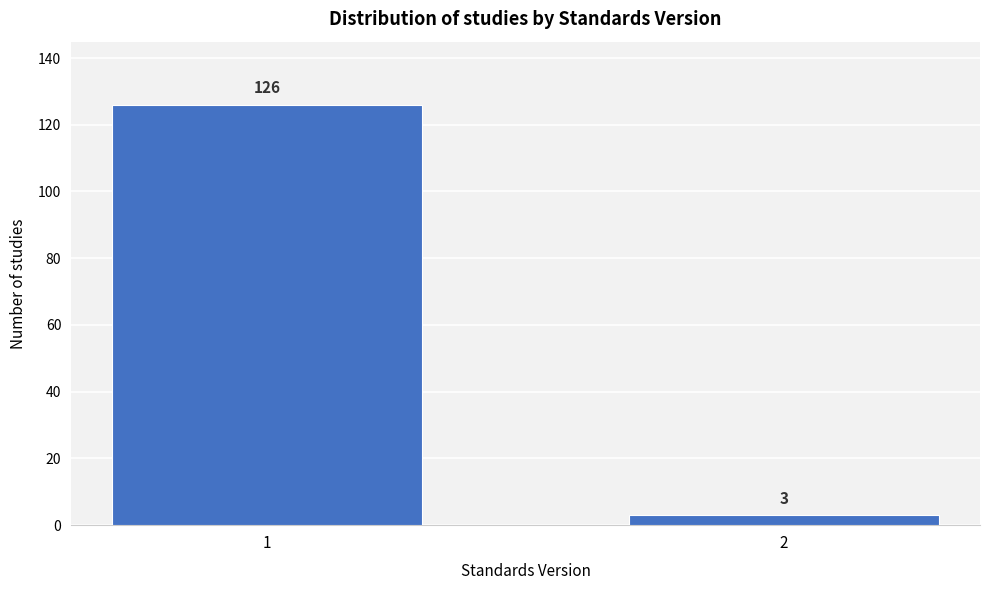

Reading left to right, extract all data points from this chart.

1=126	2=3